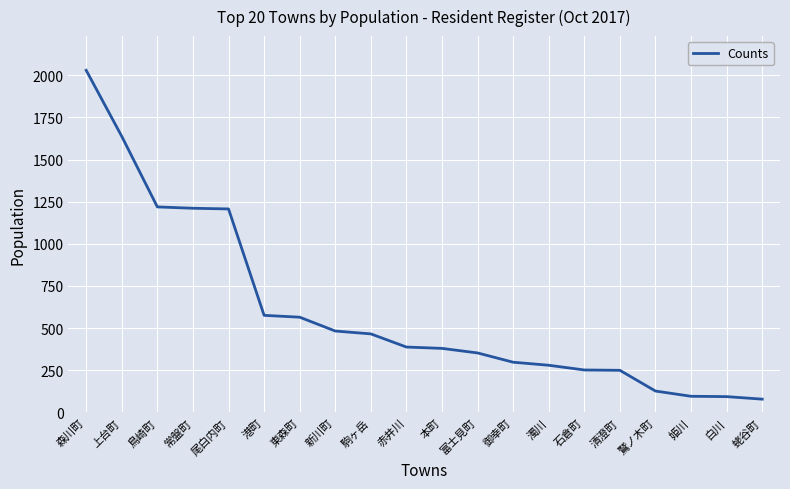

What is the difference between the values at 赤井川 and 上台町?

1249